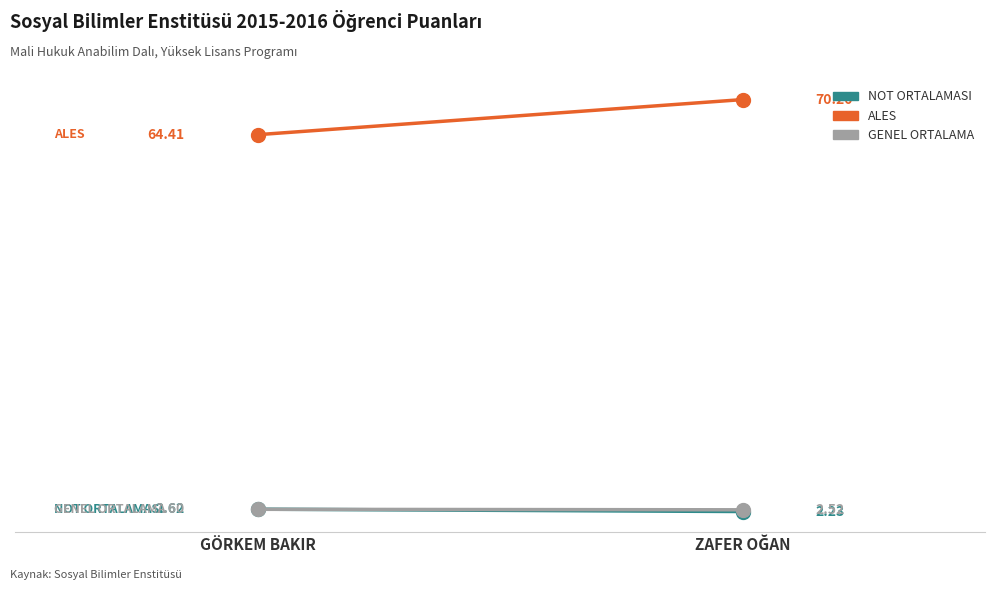

What is the label of the 2nd point from the left?

ZAFER OĞAN